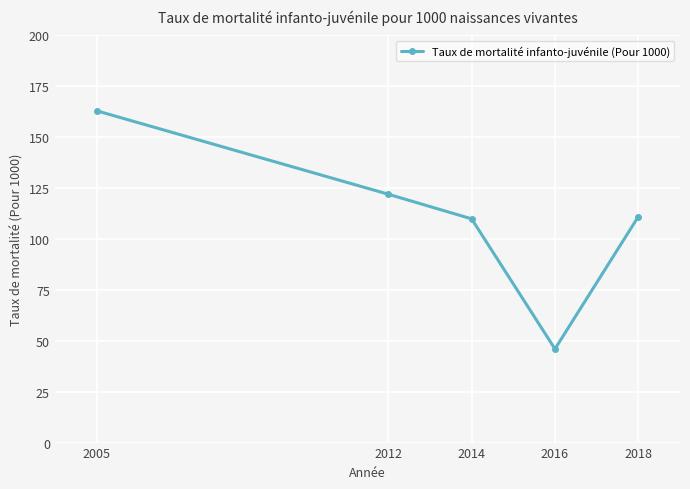

What is the maximum value shown in the chart?

163.0